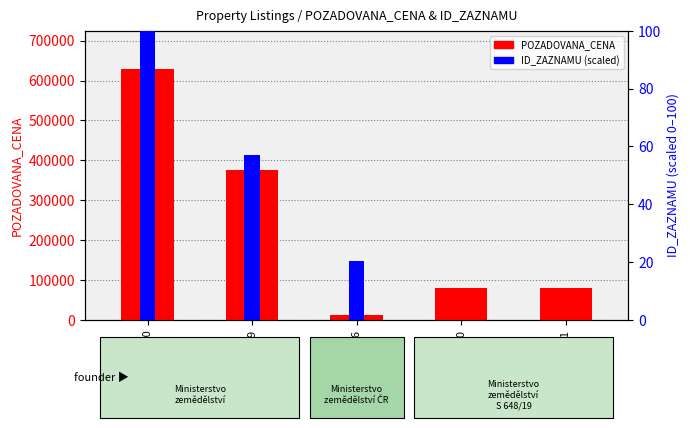

What is the sum of all POZADOVANA_CENA values?

1175710.0